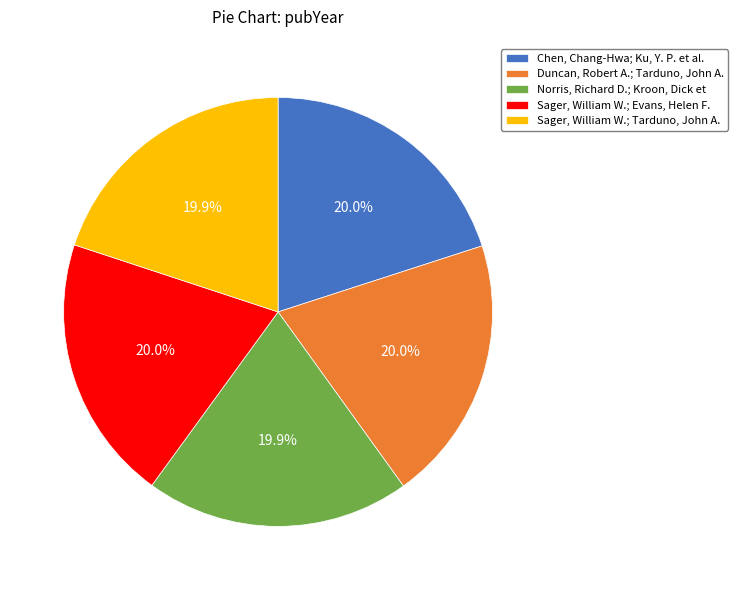

Is Chen, Chang-Hwa; Ku, Y. P. et al. the majority of the pie?

No